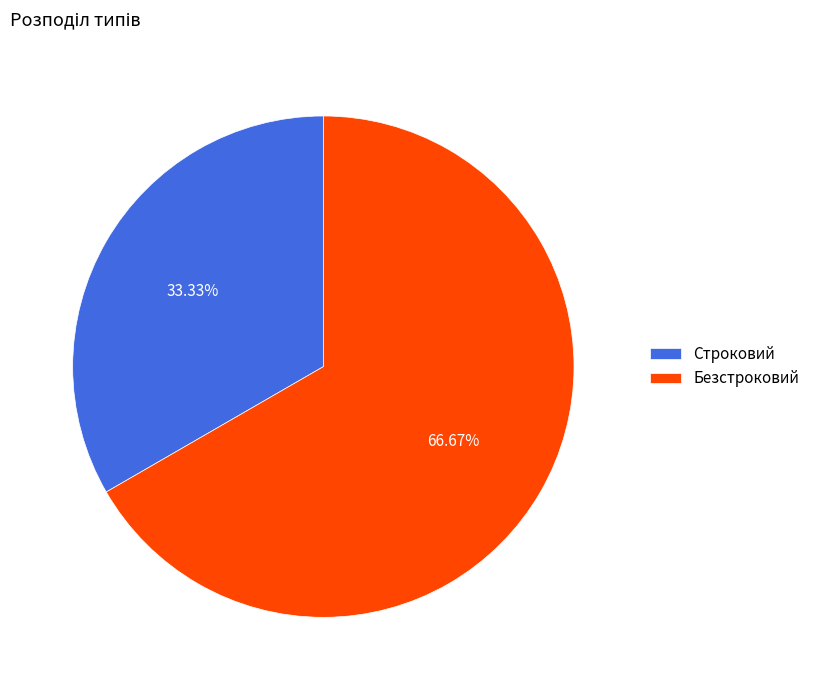

Which slice is the smallest?

Строковий